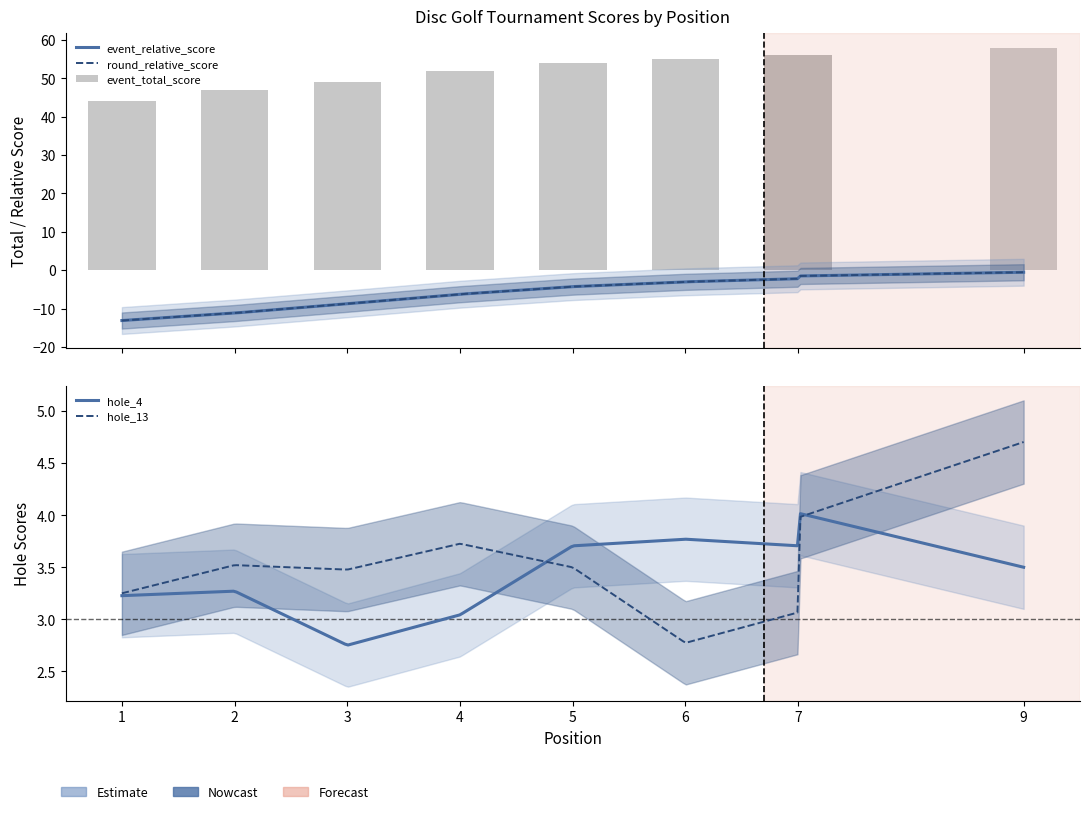

Between 1 and 2, which series saw the biggest shift?

event_relative_score